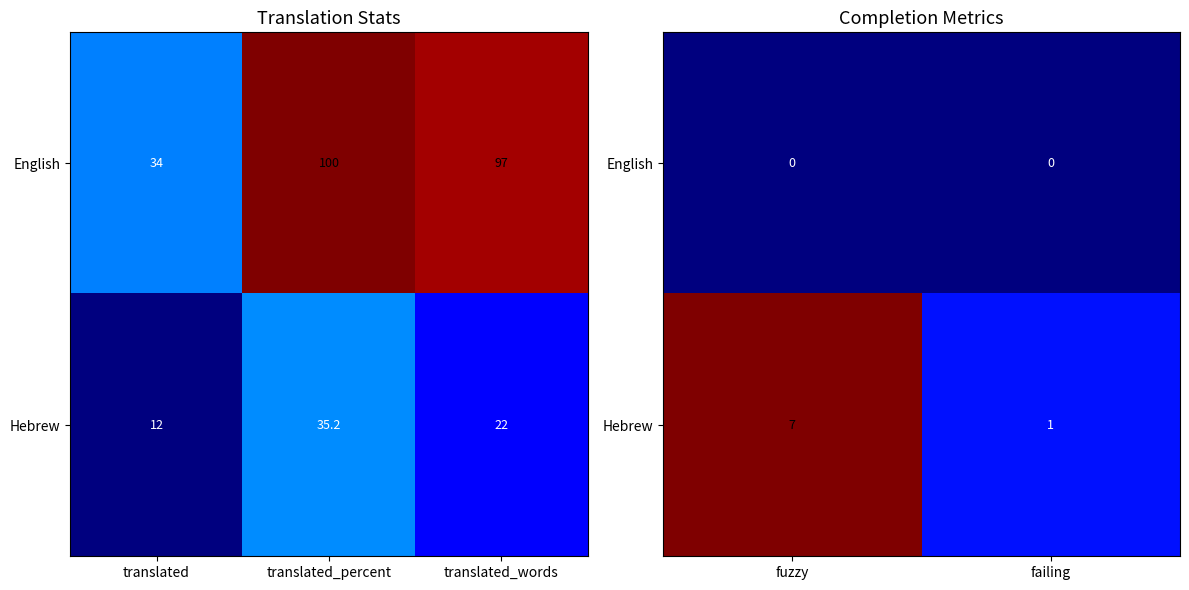

At how many categories does at least one series exceed 1?

1